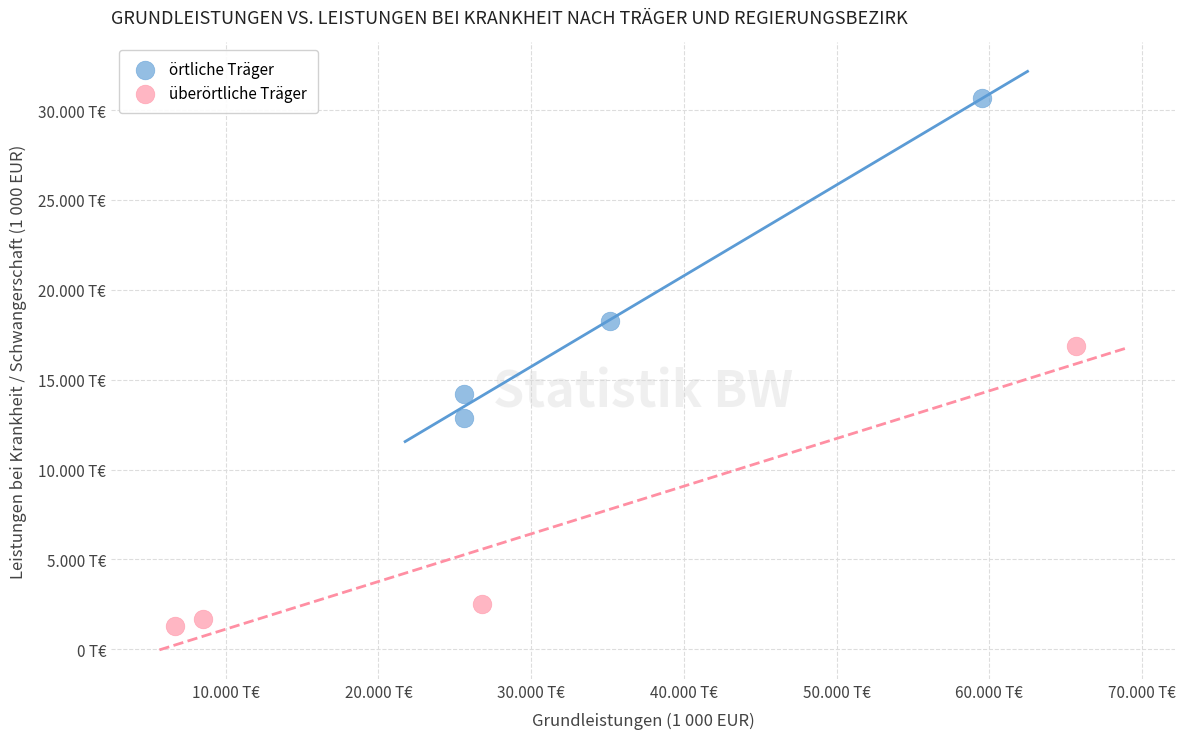

What are all the series names shown in the legend?

örtliche Träger, überörtliche Träger